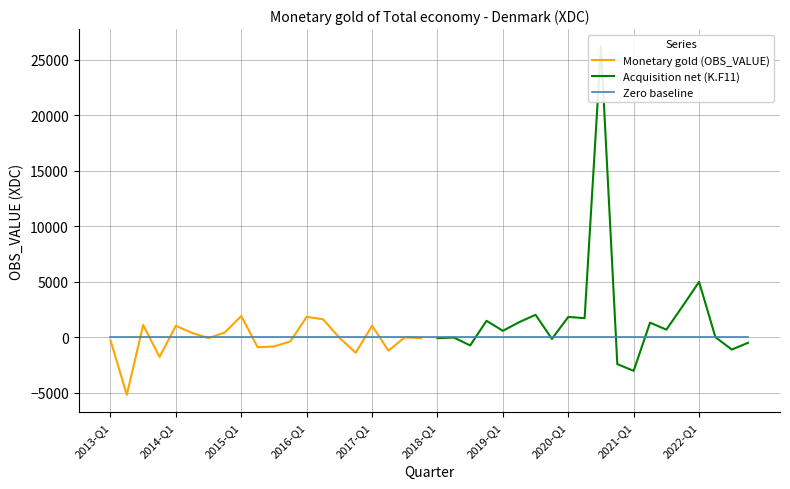

What is the value of the 17th point from the left?

1039